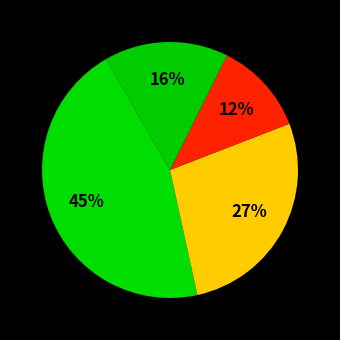

Is there a majority slice in this chart?

No